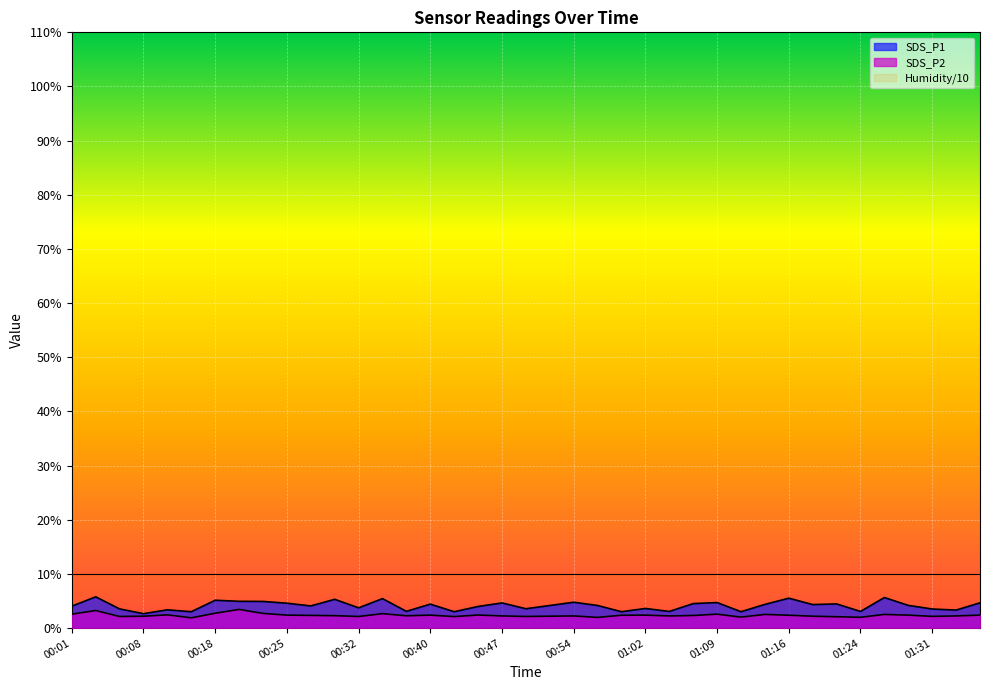

How many values in the SDS_P1 series are below 4?

15